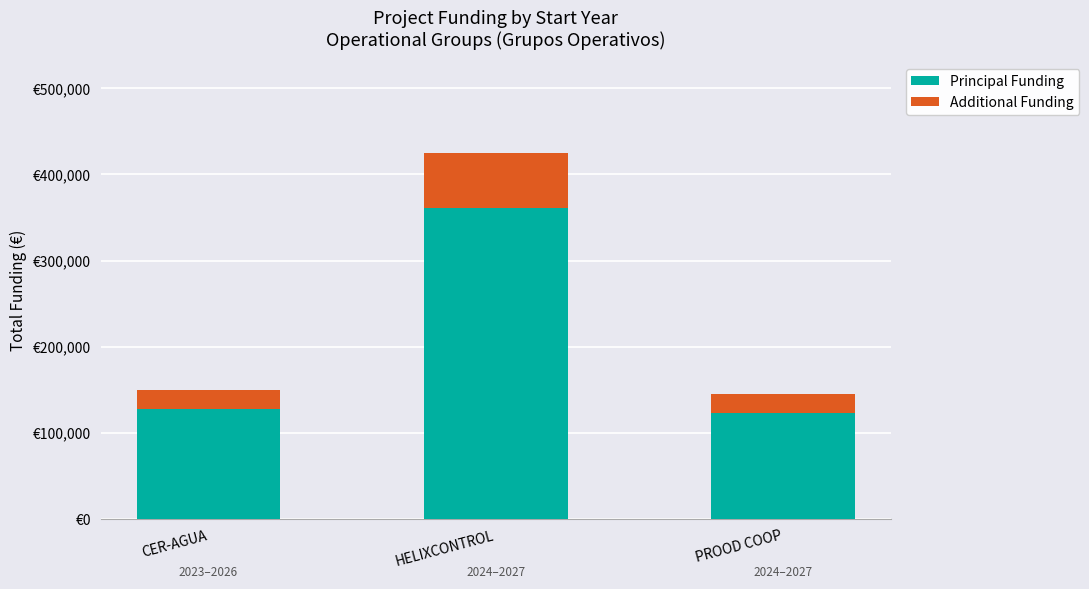

What is the average value of the Additional Funding series?

35986